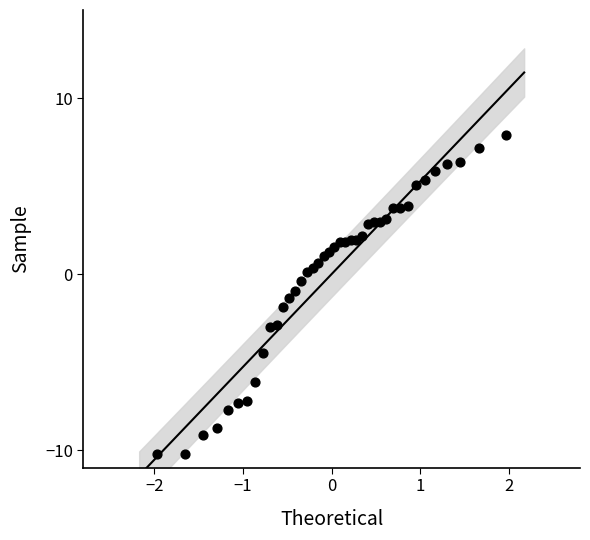

What is the range of X values (max minus min)?

3.9